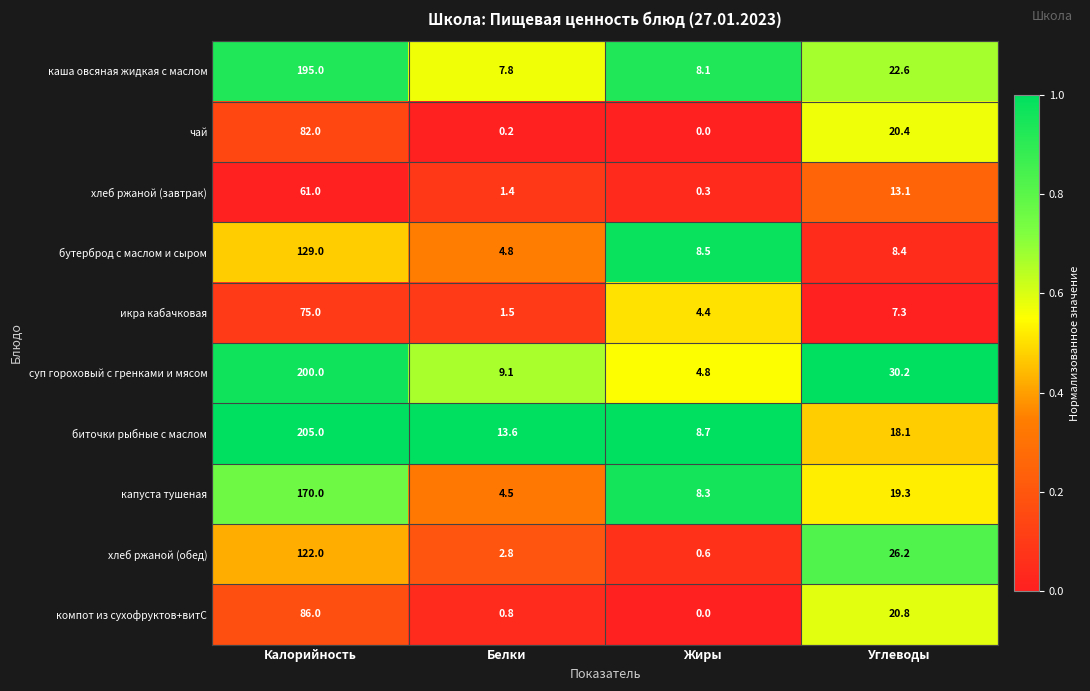

The бутерброд с маслом и сыром series shows 14.1 at Углеводы. True or false?

False